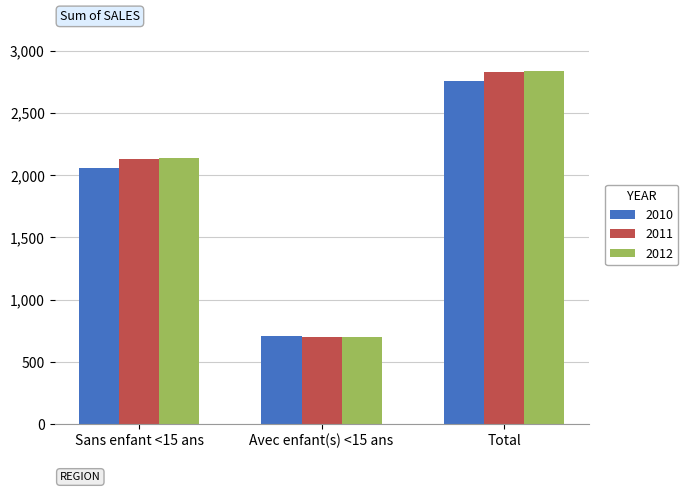

Reading left to right, extract all data points from this chart.

2010: 2053.9	704.6	2758.6
2011: 2129.4	696.8	2826.2
2012: 2137.3	701.3	2838.6